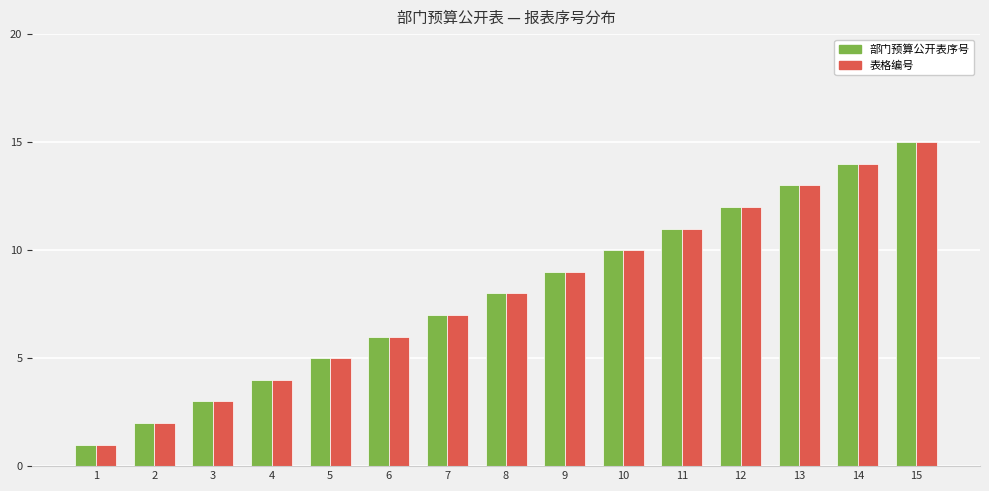

What is the lowest value of the 表格编号 series?

1